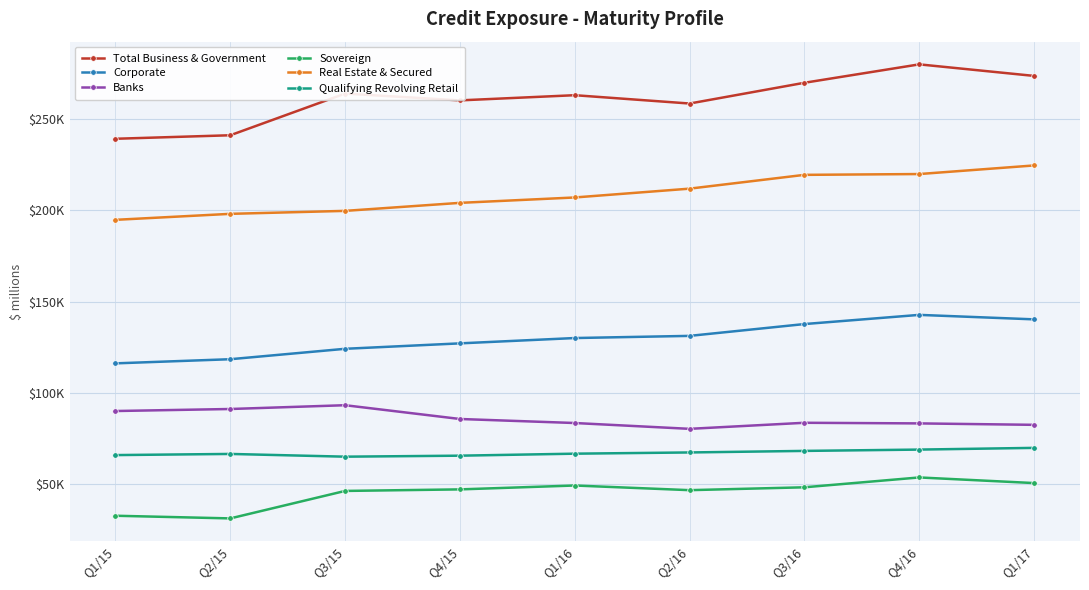

Reading left to right, extract all data points from this chart.

Total Business & Government: Q1/15=239275	Q2/15=241199	Q3/15=264023	Q4/15=260300	Q1/16=263138	Q2/16=258577	Q3/16=269943	Q4/16=280021	Q1/17=273704
Corporate: Q1/15=116276	Q2/15=118549	Q3/15=124252	Q4/15=127229	Q1/16=130145	Q2/16=131327	Q3/16=137803	Q4/16=142828	Q1/17=140375
Banks: Q1/15=90175	Q2/15=91284	Q3/15=93357	Q4/15=85812	Q1/16=83606	Q2/16=80414	Q3/16=83735	Q4/16=83395	Q1/17=82610
Sovereign: Q1/15=32824	Q2/15=31366	Q3/15=46414	Q4/15=47259	Q1/16=49387	Q2/16=46836	Q3/16=48405	Q4/16=53798	Q1/17=50719
Real Estate & Secured: Q1/15=194880	Q2/15=198162	Q3/15=199787	Q4/15=204175	Q1/16=207129	Q2/16=211961	Q3/16=219514	Q4/16=219955	Q1/17=224666
Qualifying Revolving Retail: Q1/15=66045	Q2/15=66672	Q3/15=65174	Q4/15=65722	Q1/16=66817	Q2/16=67487	Q3/16=68334	Q4/16=69056	Q1/17=69993